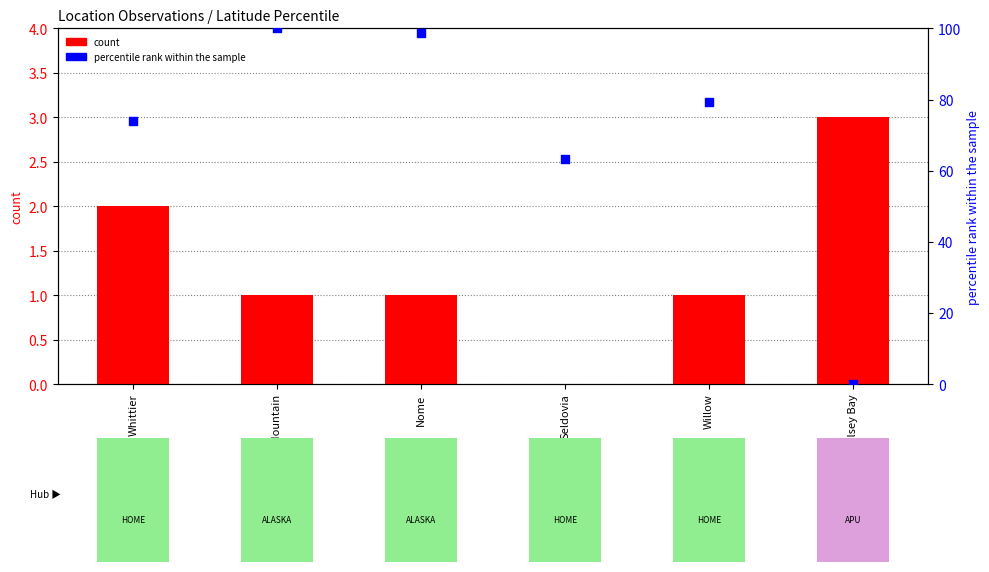

At which category is the sum across all series the highest?

White Mountain